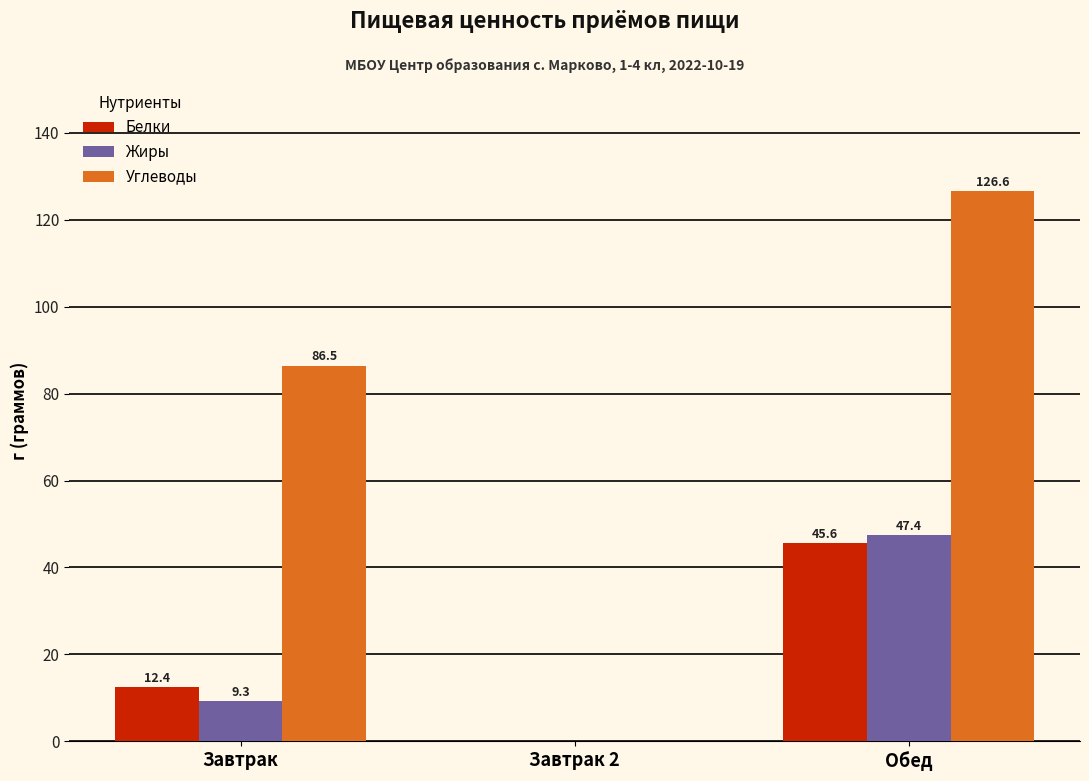

How many data points in Белки are above 12?

2